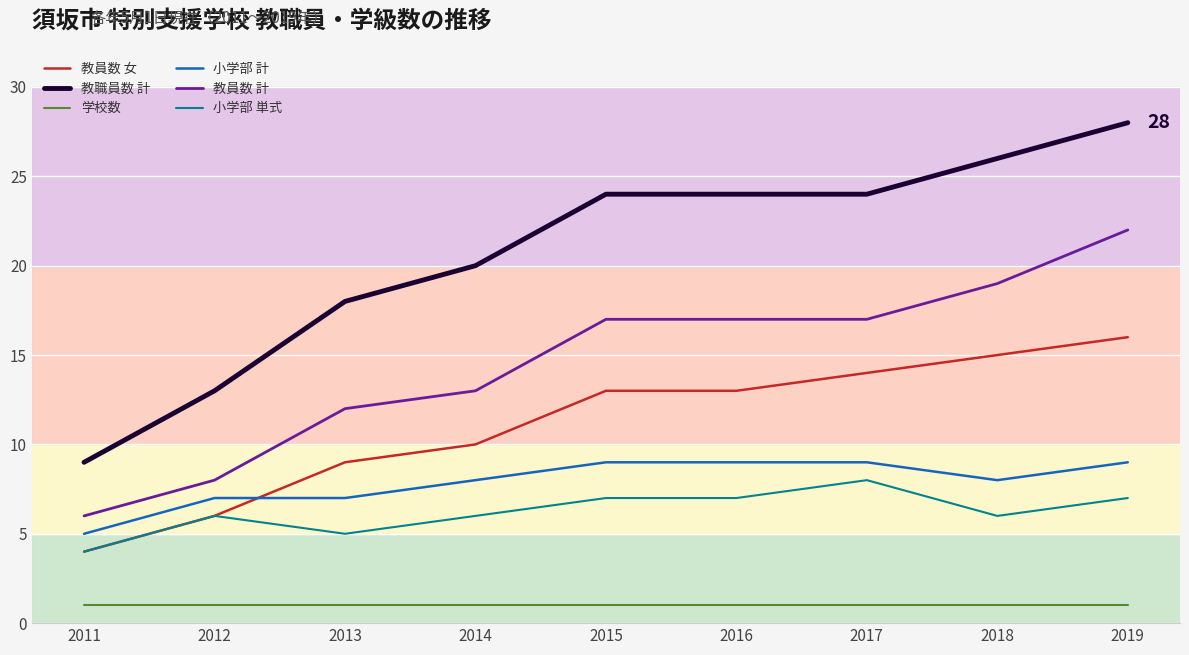

Which series has the largest range (max minus min)?

教職員数 計